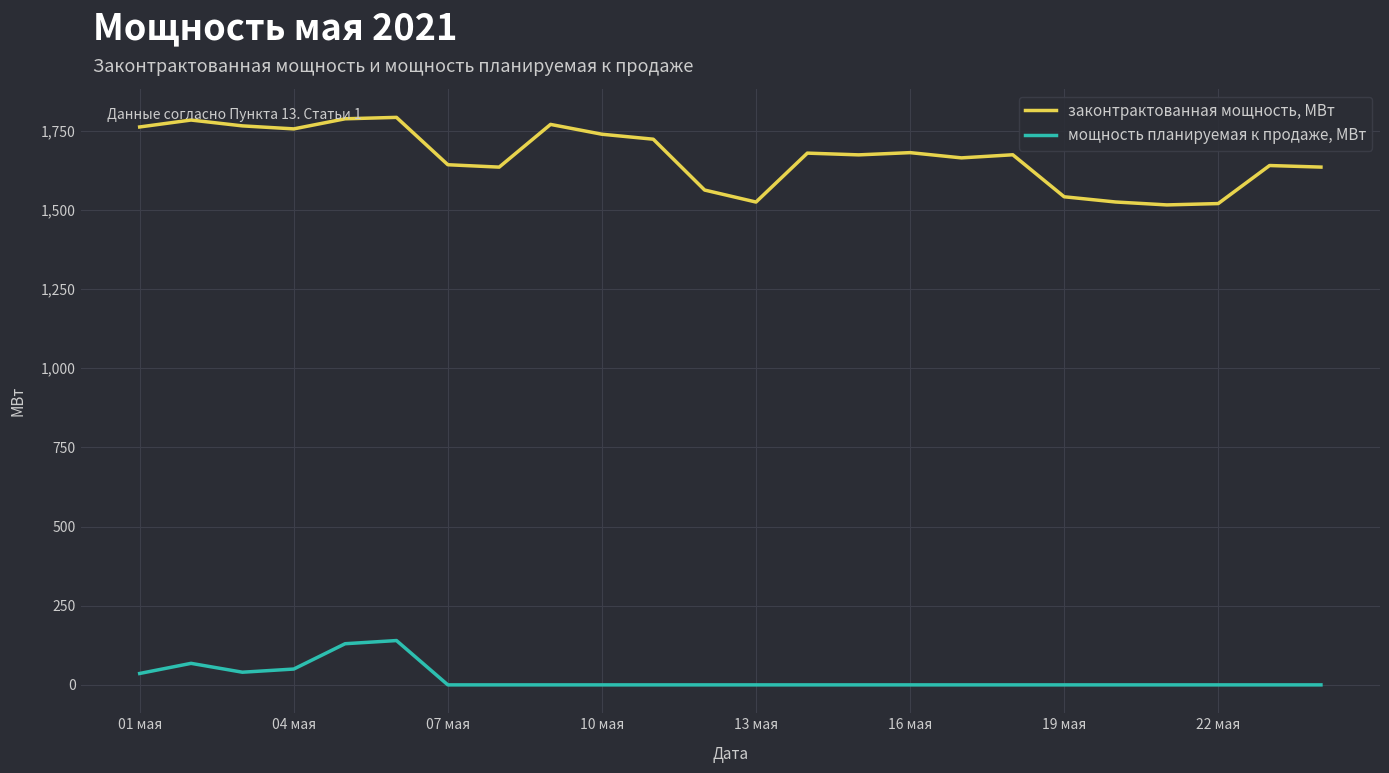

True or false: мощность планируемая к продаже, МВт and законтрактованная мощность, МВт intersect in this chart.

False